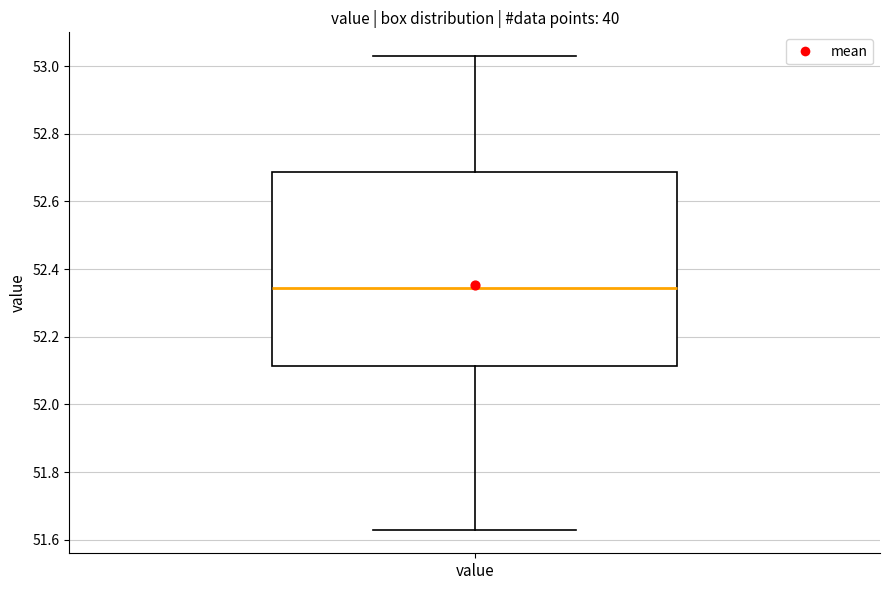

Read this box plot against the y-axis: the position of the median line, the range covered by the box, and the ends of both whiskers. The values are not printed on the chart, so give them approximately, as read against the axis.

median 52.34, box 52.12 to 52.68, whiskers 51.64 to 53.04